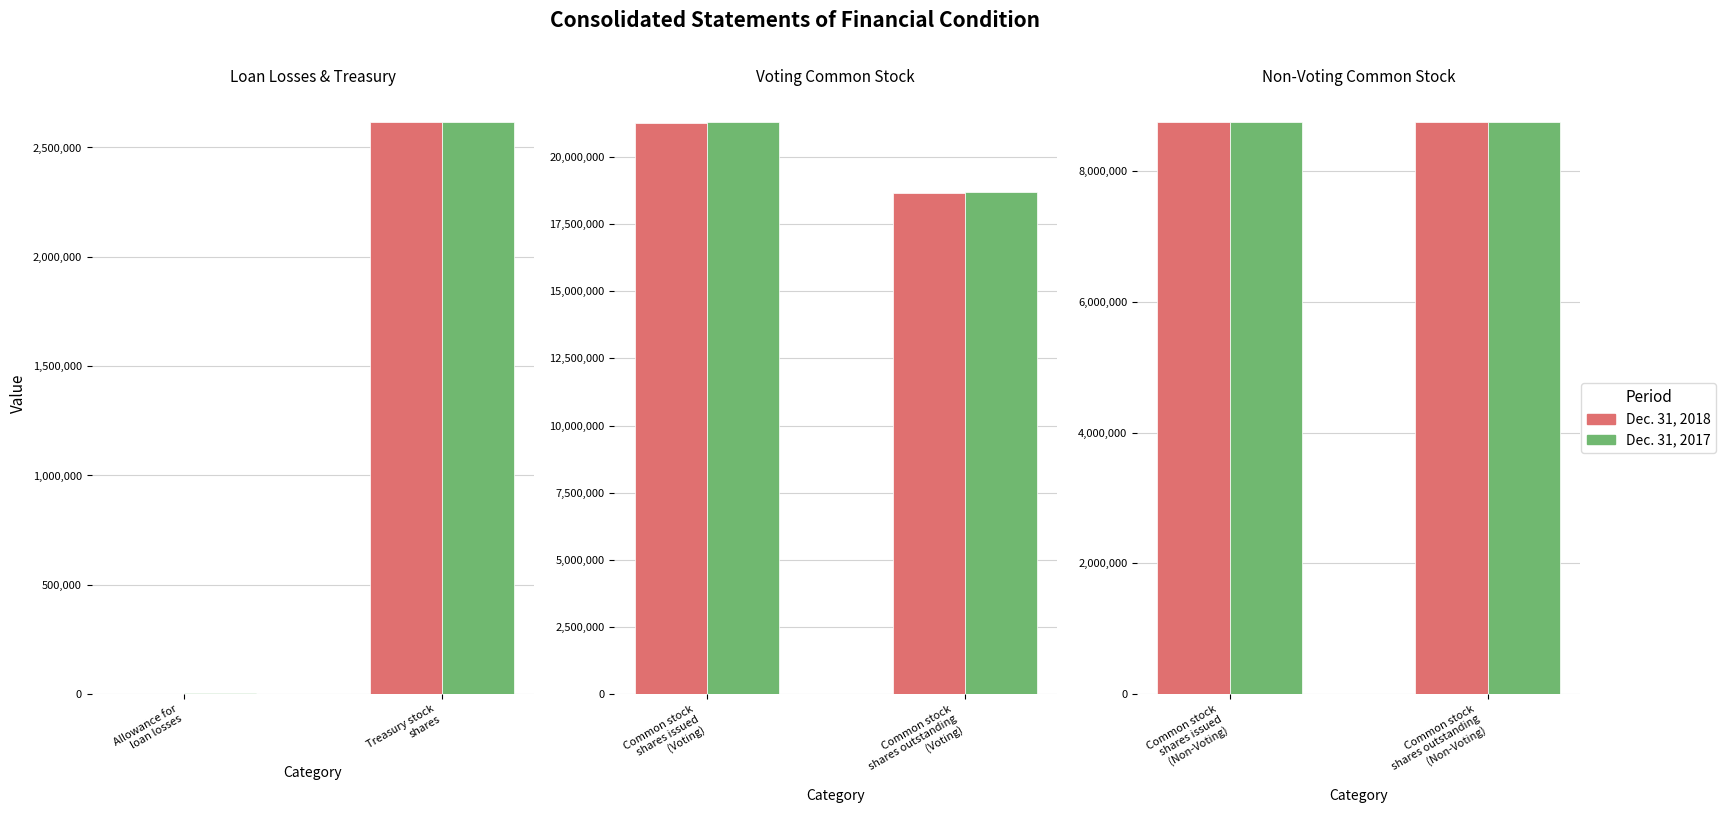

At how many categories does at least one series exceed 5938158?

4